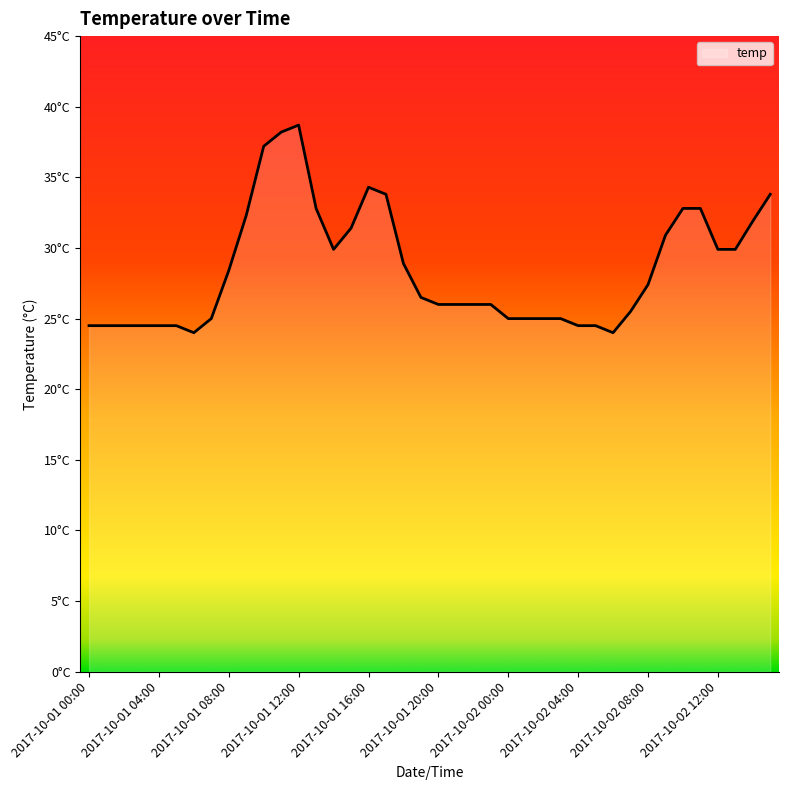

List the labels in order of value, largest first.

2017-10-01 12:00, 2017-10-01 11:00, 2017-10-01 10:00, 2017-10-01 16:00, 2017-10-01 17:00, 2017-10-02 15:00, 2017-10-01 13:00, 2017-10-02 10:00, 2017-10-02 11:00, 2017-10-01 09:00, 2017-10-02 14:00, 2017-10-01 15:00, 2017-10-02 09:00, 2017-10-01 14:00, 2017-10-02 12:00, 2017-10-02 13:00, 2017-10-01 18:00, 2017-10-01 08:00, 2017-10-02 08:00, 2017-10-01 19:00, 2017-10-01 20:00, 2017-10-01 21:00, 2017-10-01 22:00, 2017-10-01 23:00, 2017-10-02 07:00, 2017-10-01 07:00, 2017-10-02 00:00, 2017-10-02 01:00, 2017-10-02 02:00, 2017-10-02 03:00, 2017-10-01 00:00, 2017-10-01 01:00, 2017-10-01 02:00, 2017-10-01 03:00, 2017-10-01 04:00, 2017-10-01 05:00, 2017-10-02 04:00, 2017-10-02 05:00, 2017-10-01 06:00, 2017-10-02 06:00